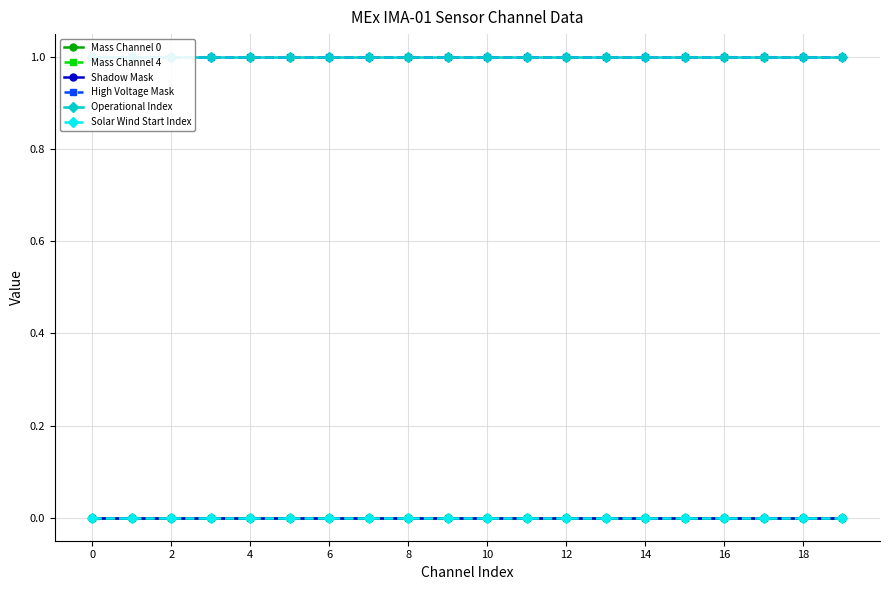

Reading left to right, extract all data points from this chart.

Mass Channel 0: 0	0	0	0	0	0	0	0	0	0	0	0	0	0	0	0	0	0	0	0
Mass Channel 4: 0	0	0	0	0	0	0	0	0	0	0	0	0	0	0	0	0	0	0	0
Shadow Mask: 0	0	0	0	0	0	0	0	0	0	0	0	0	0	0	0	0	0	0	0
High Voltage Mask: 1	1	1	1	1	1	1	1	1	1	1	1	1	1	1	1	1	1	1	1
Operational Index: 1	1	1	1	1	1	1	1	1	1	1	1	1	1	1	1	1	1	1	1
Solar Wind Start Index: 0	0	0	0	0	0	0	0	0	0	0	0	0	0	0	0	0	0	0	0